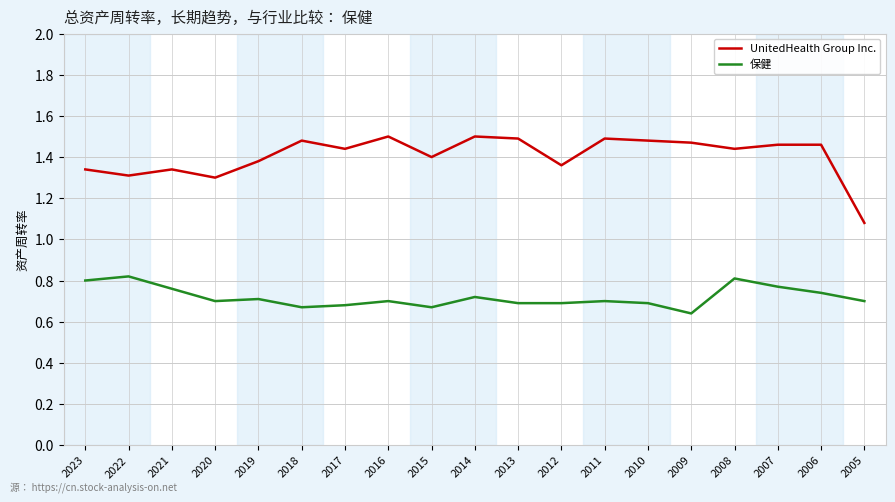

What is the sum of all UnitedHealth Group Inc. values?

26.7